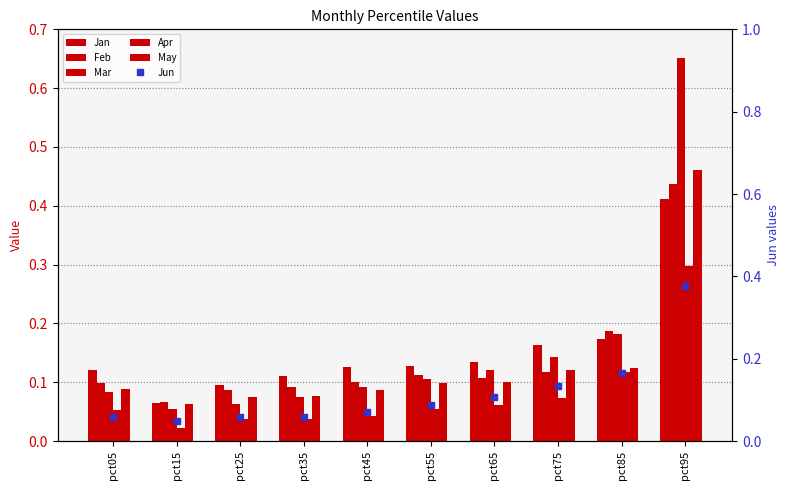

What are all the series names shown in the legend?

Jan, Feb, Mar, Apr, May, Jun